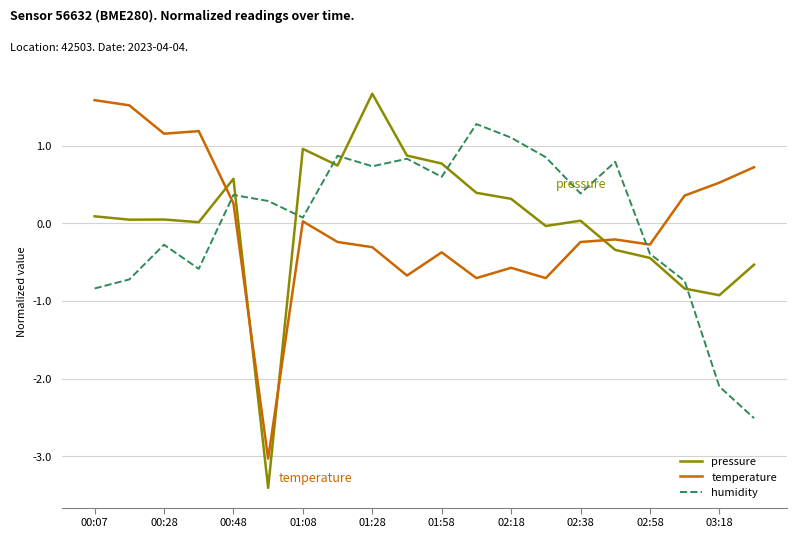

True or false: pressure and temperature intersect in this chart.

True